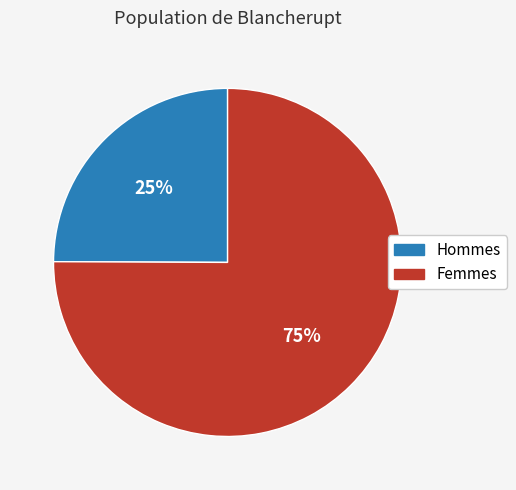

Is there a majority slice in this chart?

Yes